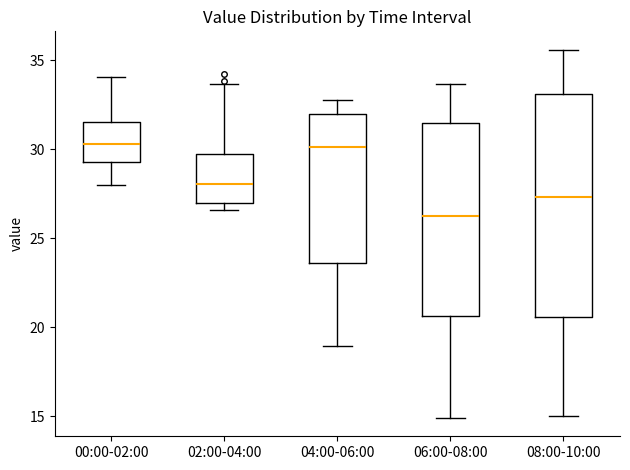

Reading left to right, transcribe this box plot: for each box, give where its median line is, the range the box spans, and where its two whiskers end, as read against the y-axis. The values are not printed on the chart, so give them approximately, as read against the axis.

00:00-02:00: median 30.5, box 29.5 to 31.5, whiskers 28.0 to 34.0
02:00-04:00: median 28.0, box 27.0 to 29.5, whiskers 26.5 to 33.5
04:00-06:00: median 30.0, box 23.5 to 32.0, whiskers 19.0 to 33.0
06:00-08:00: median 26.5, box 20.5 to 31.5, whiskers 15.0 to 33.5
08:00-10:00: median 27.5, box 20.5 to 33.0, whiskers 15.0 to 35.5